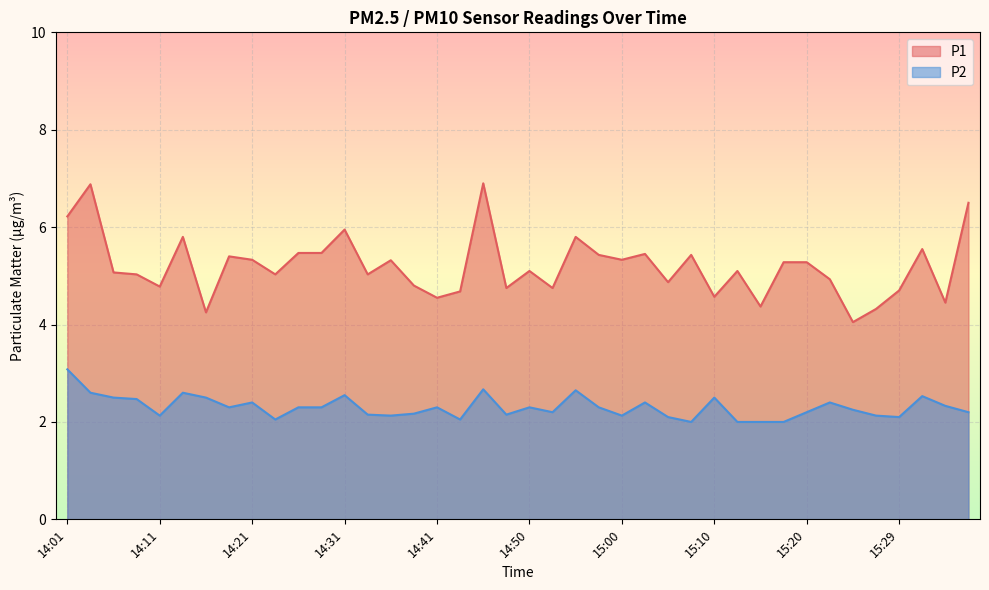

Is it true that P2 equals 2.1 at 14:36?

True